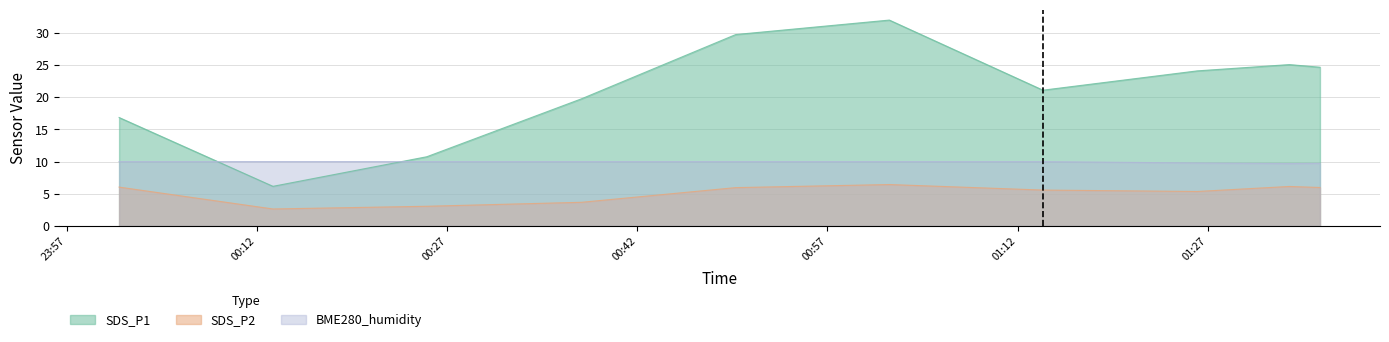

Rank the series by their maximum value, from lowest to highest.

SDS_P2, BME280_humidity, SDS_P1